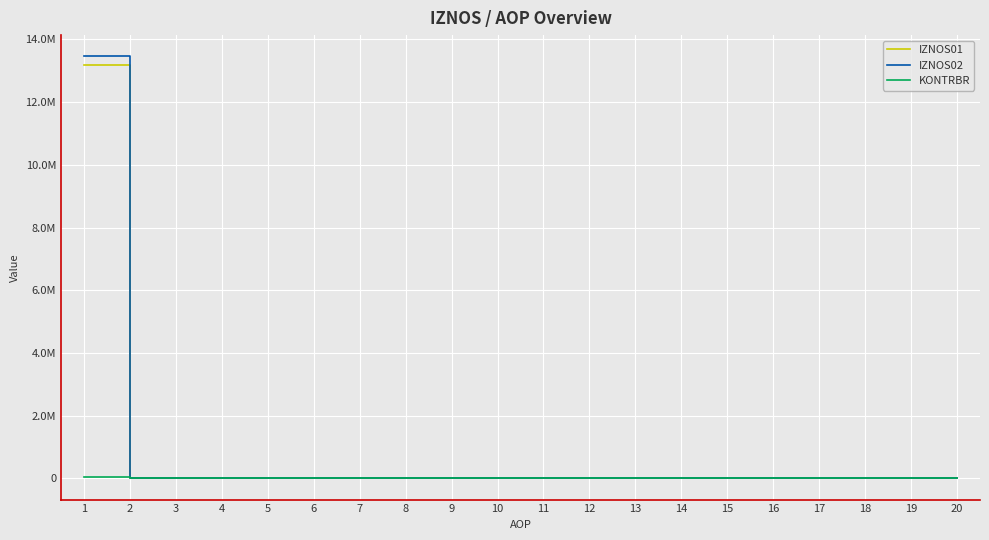

Does the chart display data point markers on the line(s)?

No